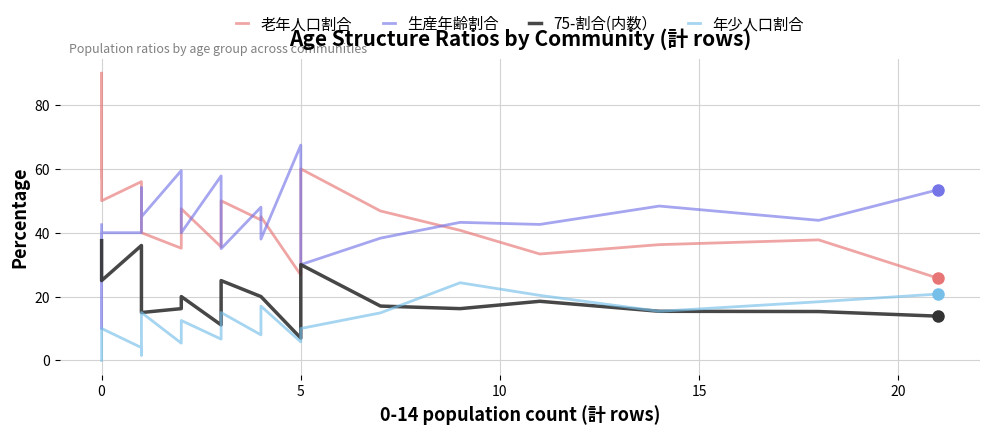

What is the difference between the second highest and second lowest values in the 75-割合(内数） series?

24.9